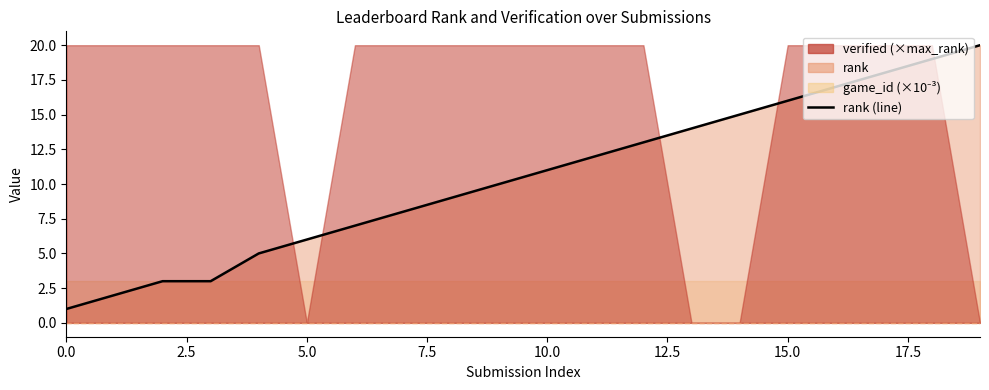

How many data points are less than 11?

10